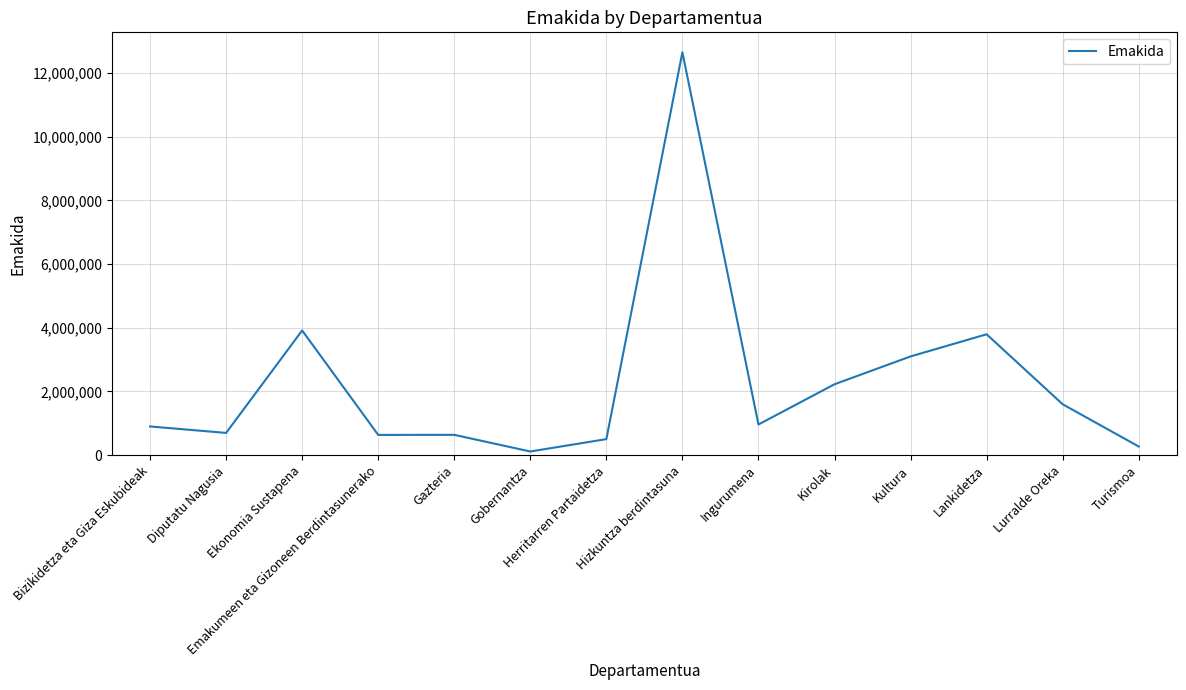

What is the maximum value shown in the chart?

12645778.0